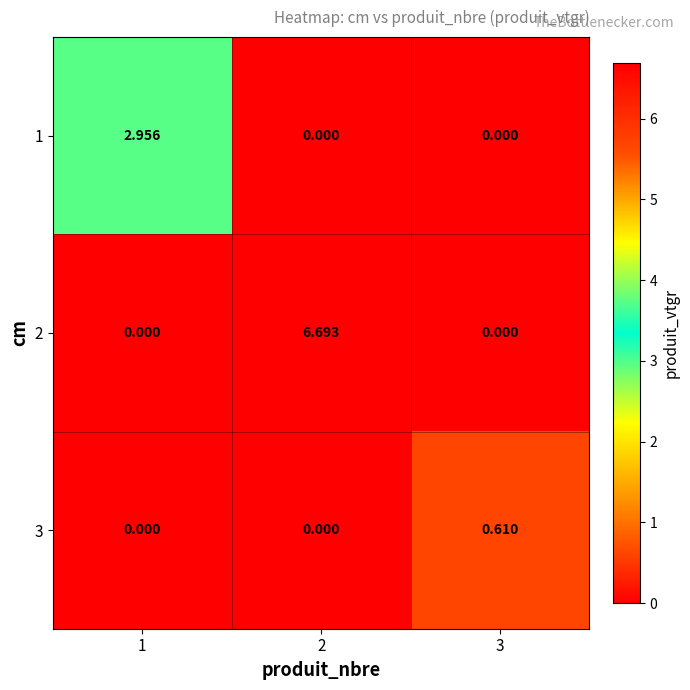

Which series has the largest total across all categories?

2